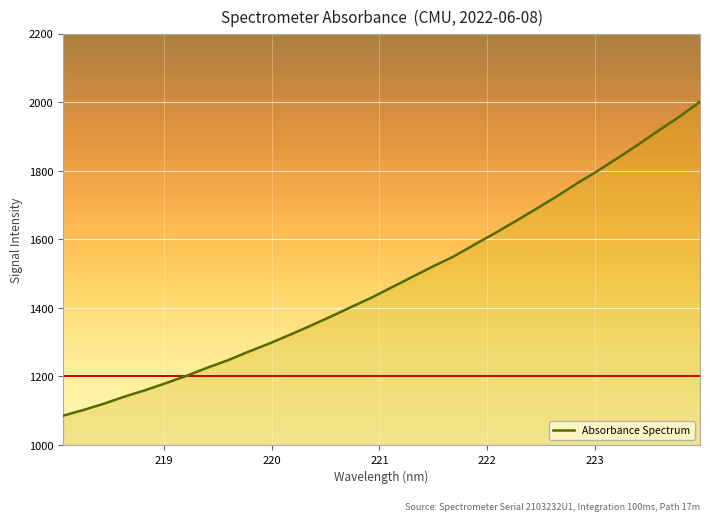

What is the maximum value shown in the chart?

2001.1